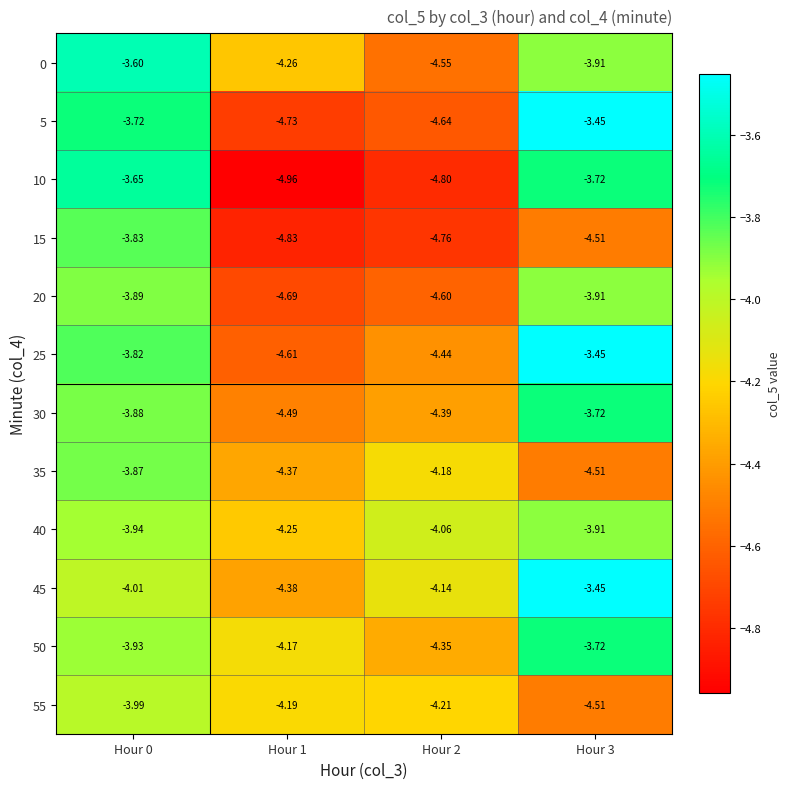

Is the value of 5 at Hour 2 greater than the value of 45 at Hour 0?

No